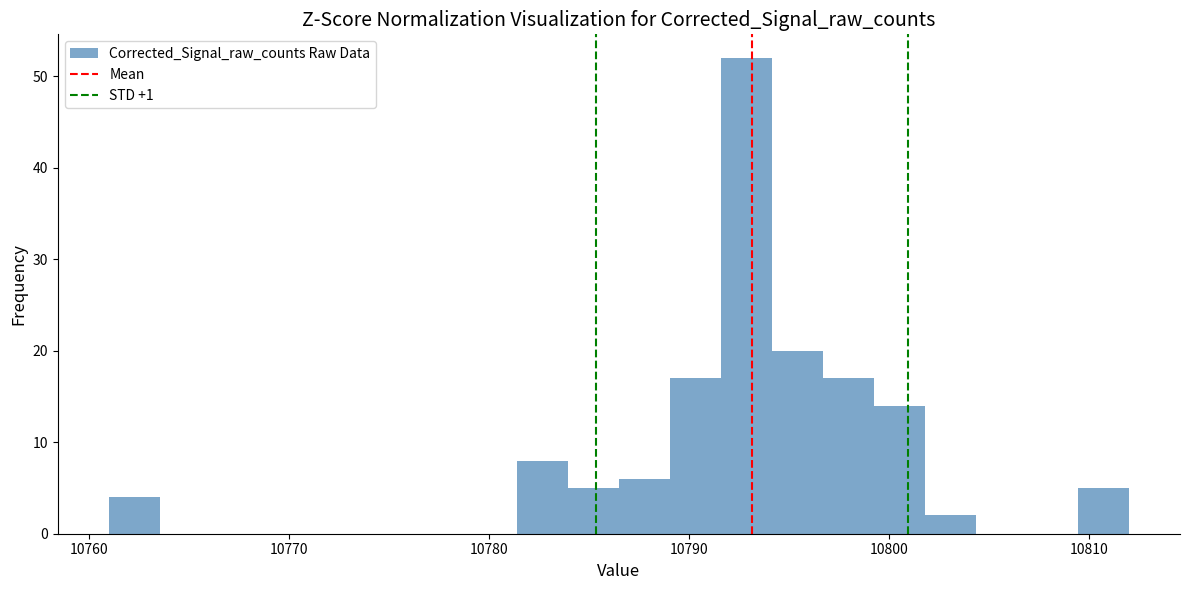

Around what value on the x-axis is the tallest bar? Give the approximate position of its centre, as read against the axis.

10793